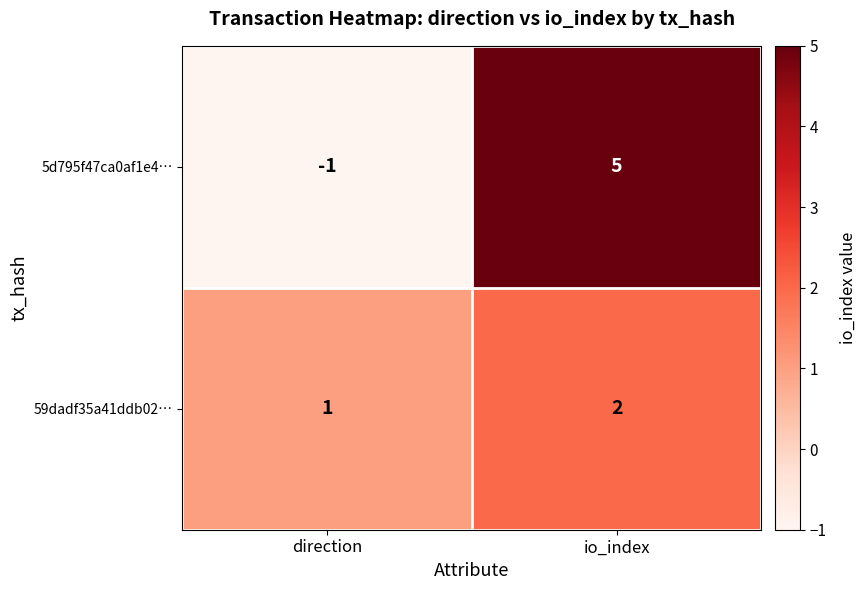

What is the sum of all 5d795f47ca0af1e4… values?

4